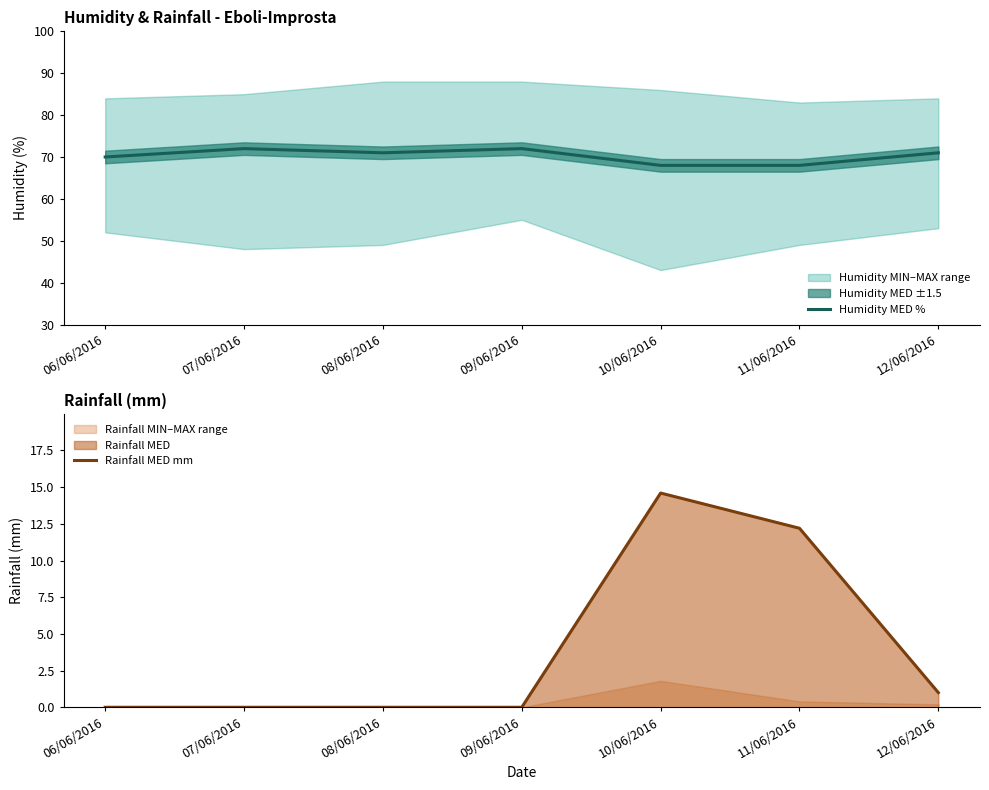

Is it true that Rainfall MED mm equals 12.2 at 11/06/2016?

True